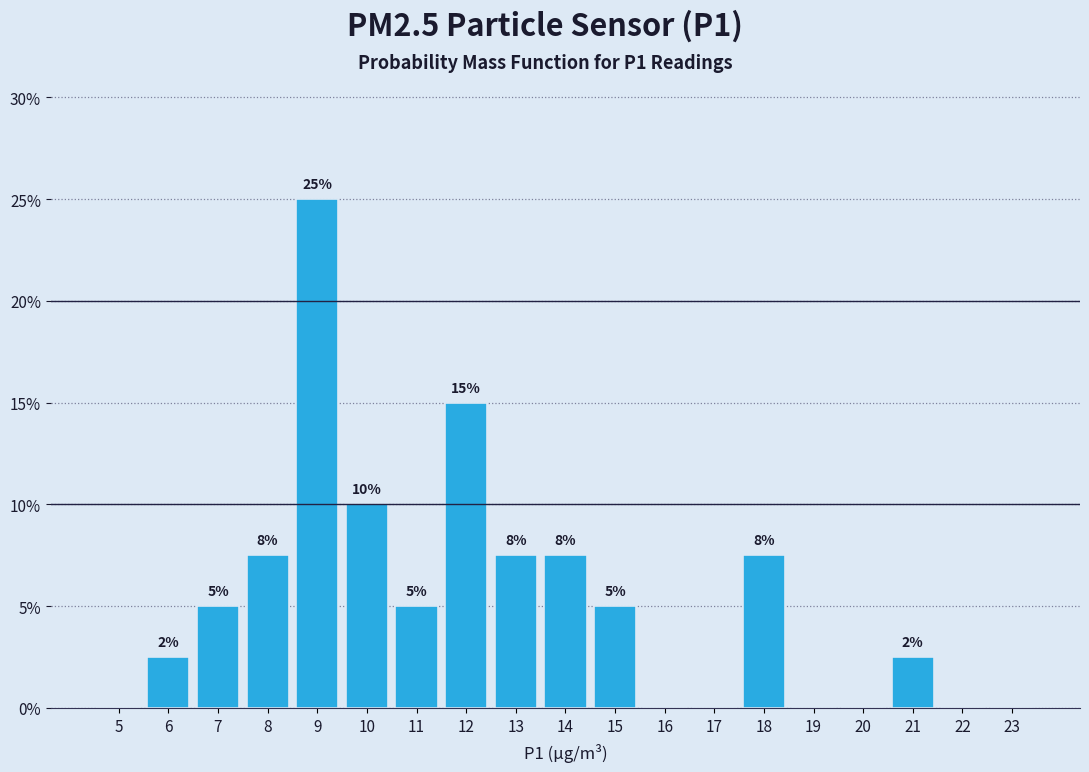

Read the value at 7.

5.0